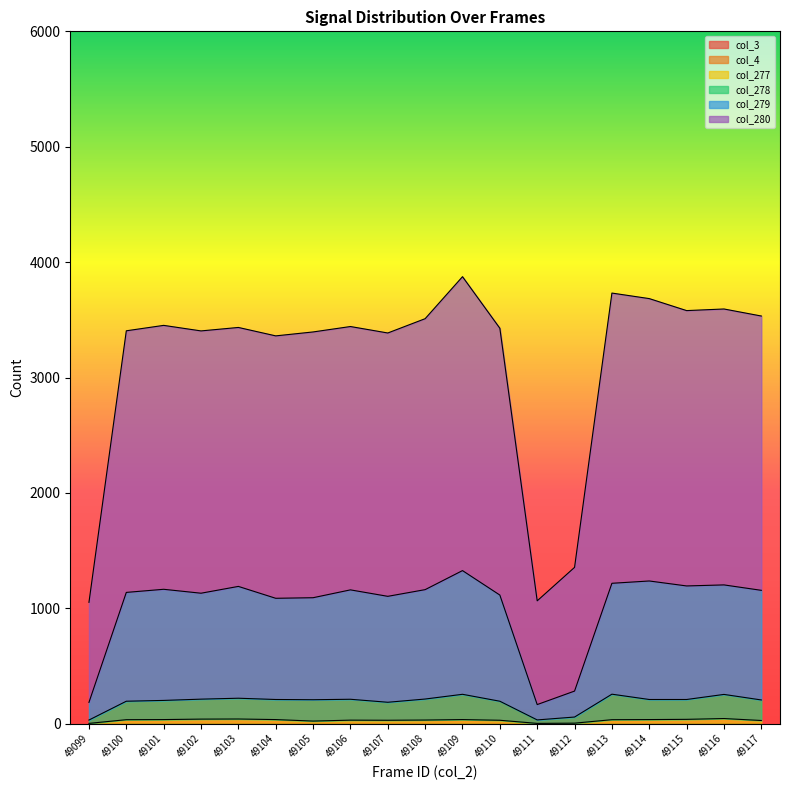

Reading right to left, extract all data points from this chart.

col_277: 49117=28	49116=45	49115=38	49114=36	49113=35	49112=5	49111=3	49110=30	49109=36	49108=32	49107=30	49106=31	49105=23	49104=36	49103=41	49102=40	49101=36	49100=35	49099=3
col_278: 49117=206	49116=254	49115=210	49114=210	49113=256	49112=58	49111=33	49110=195	49109=255	49108=214	49107=186	49106=212	49105=208	49104=210	49103=221	49102=213	49101=202	49100=195	49099=32
col_279: 49117=1156	49116=1203	49115=1194	49114=1237	49113=1217	49112=283	49111=166	49110=1115	49109=1327	49108=1162	49107=1104	49106=1160	49105=1092	49104=1087	49103=1190	49102=1131	49101=1165	49100=1138	49099=185
col_280: 49117=3533	49116=3594	49115=3580	49114=3684	49113=3732	49112=1355	49111=1065	49110=3427	49109=3874	49108=3510	49107=3386	49106=3442	49105=3395	49104=3361	49103=3434	49102=3404	49101=3452	49100=3405	49099=1052